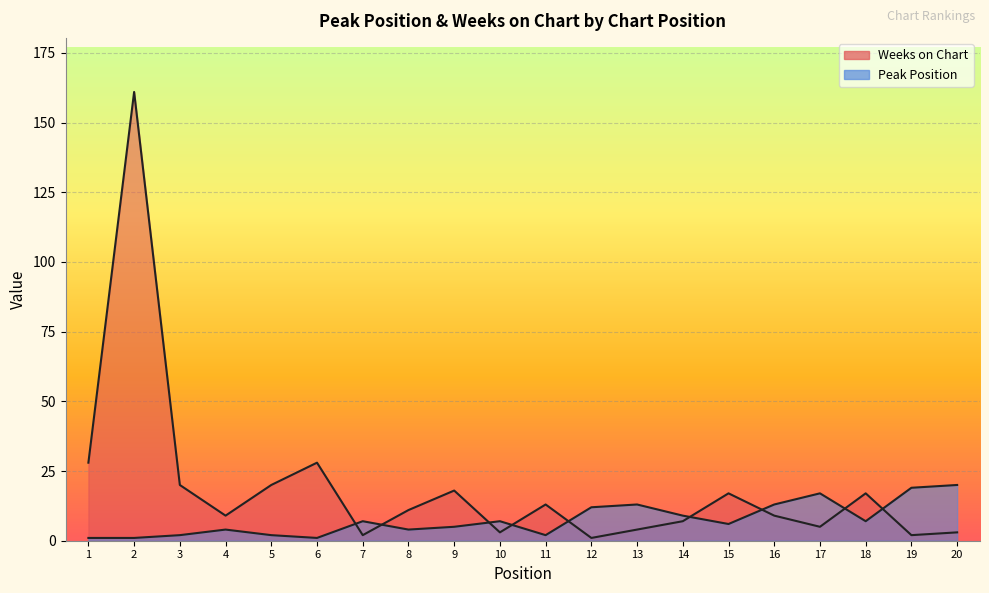

Is it true that Weeks on Chart equals 9 at 17?

False